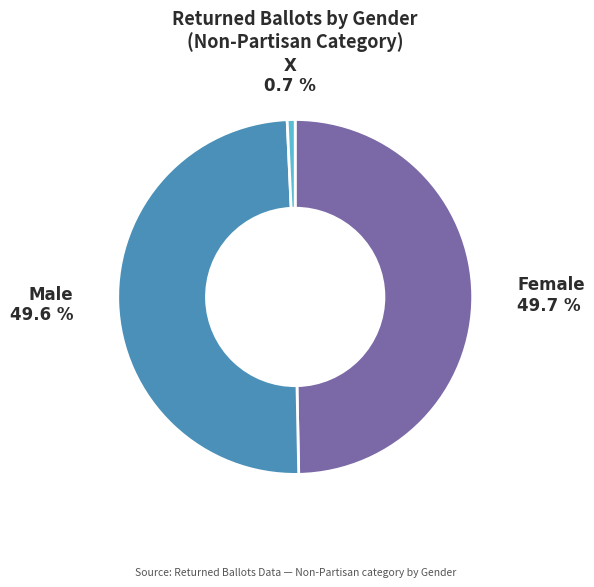

How many segments does this pie chart have?

3